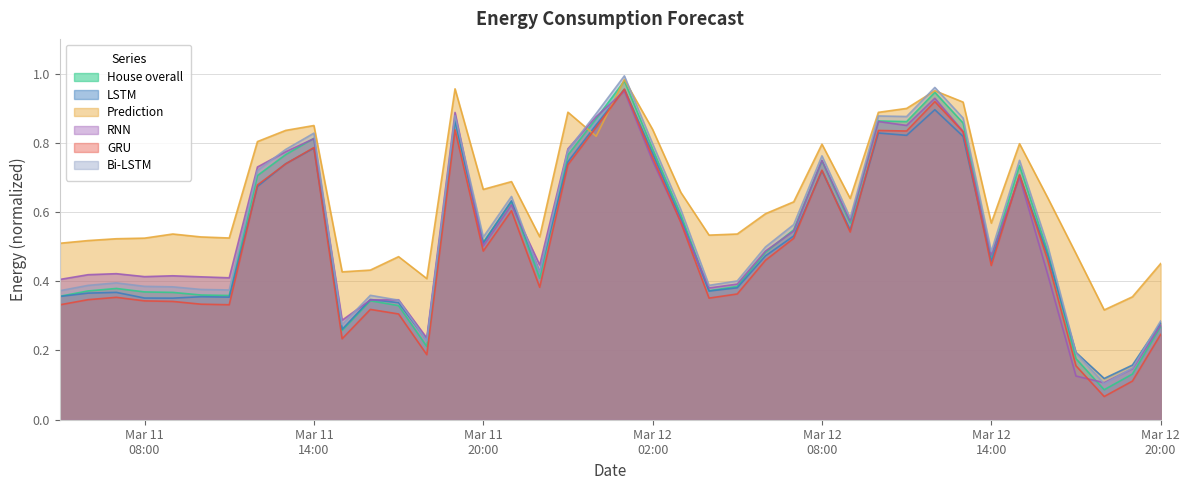

What are all the series names shown in the legend?

House overall, LSTM, Prediction, RNN, GRU, Bi-LSTM